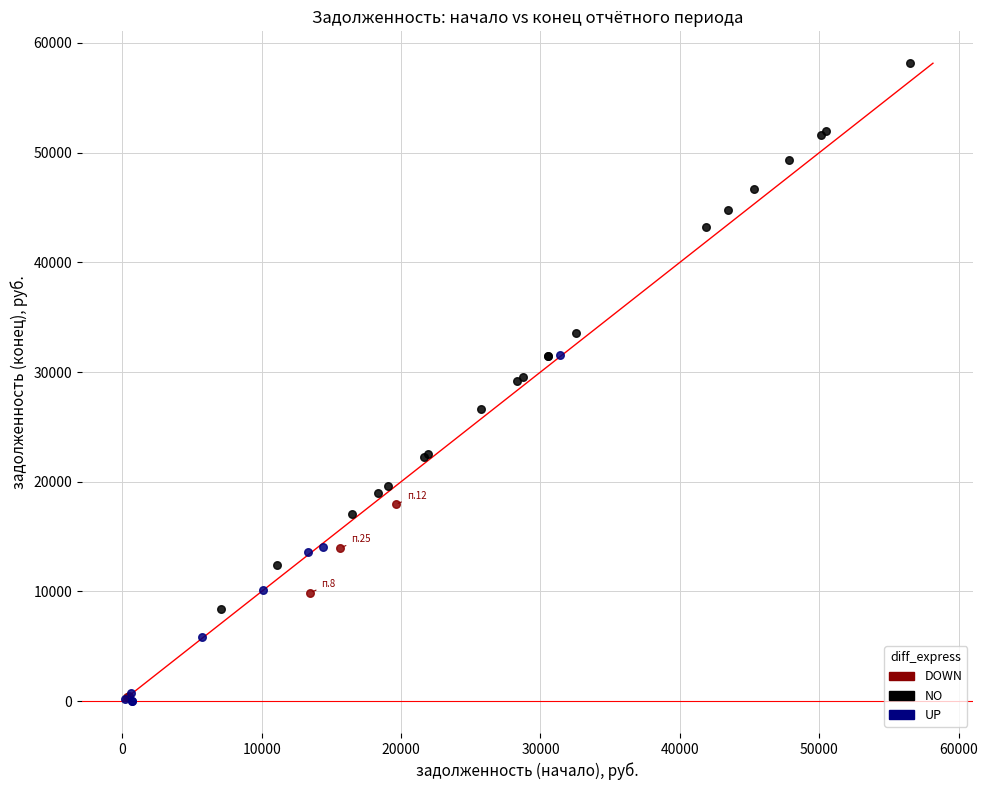

Which series has the widest spread of Y values?

NO